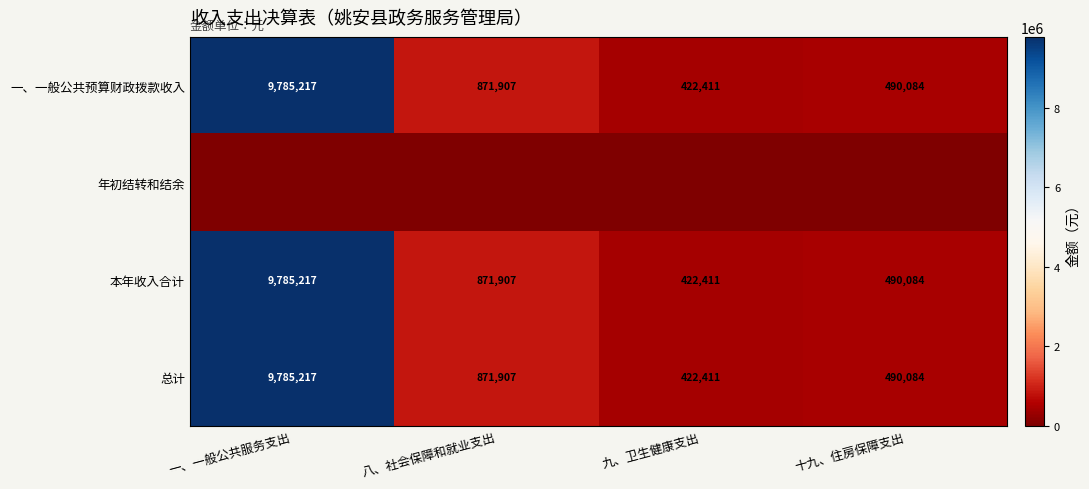

The 一、一般公共预算财政拨款收入 series shows 199819.3 at 十九、住房保障支出. True or false?

False